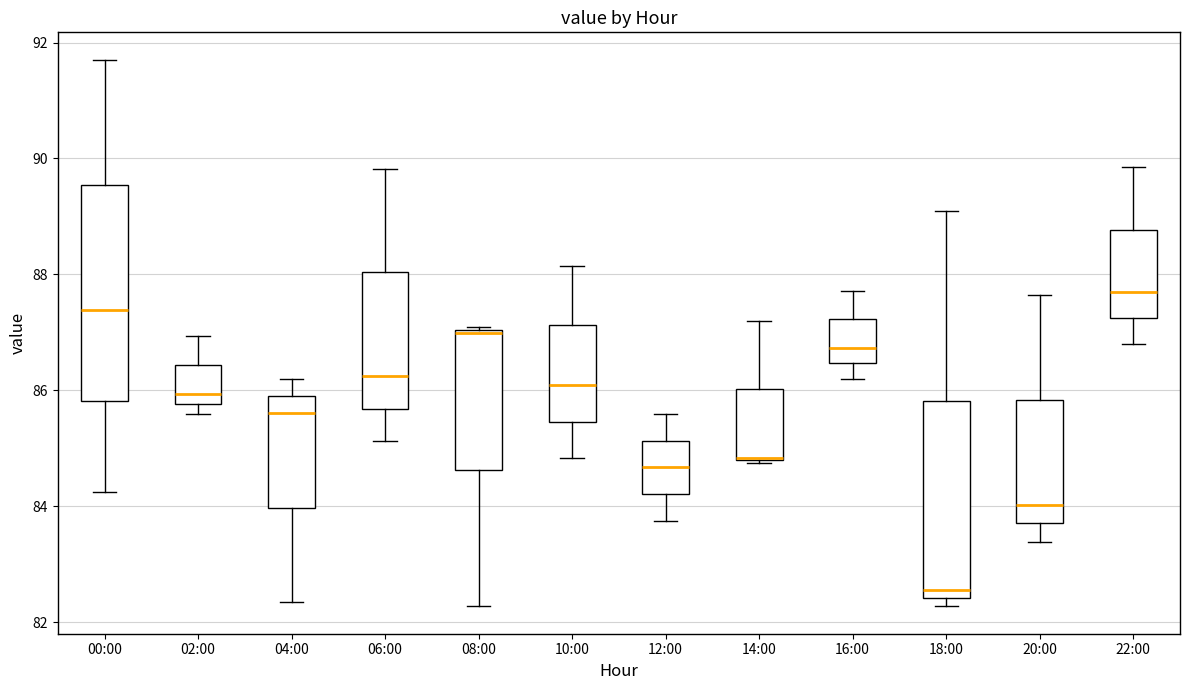

Where does the upper whisker of the box for 02:00 end on the y-axis? The values are not printed on the chart, so give them approximately, as read against the axis.

87.0